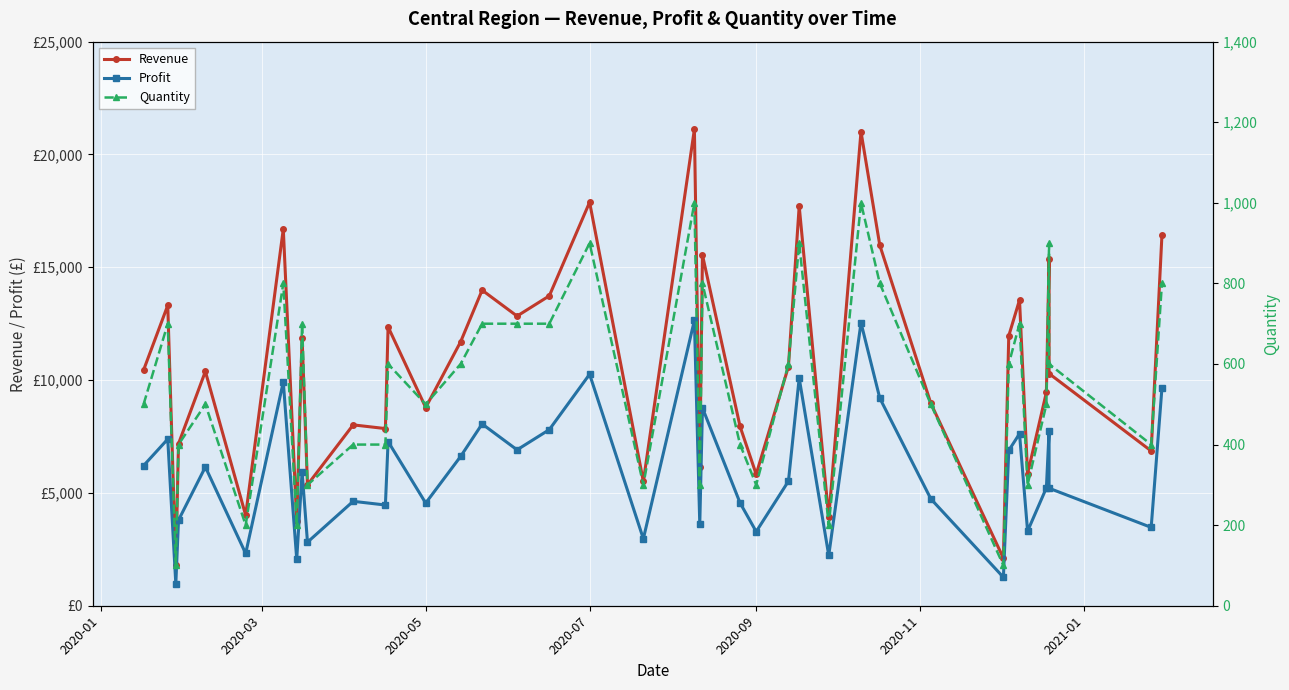

Rank the series by their maximum value, from lowest to highest.

Quantity, Profit, Revenue